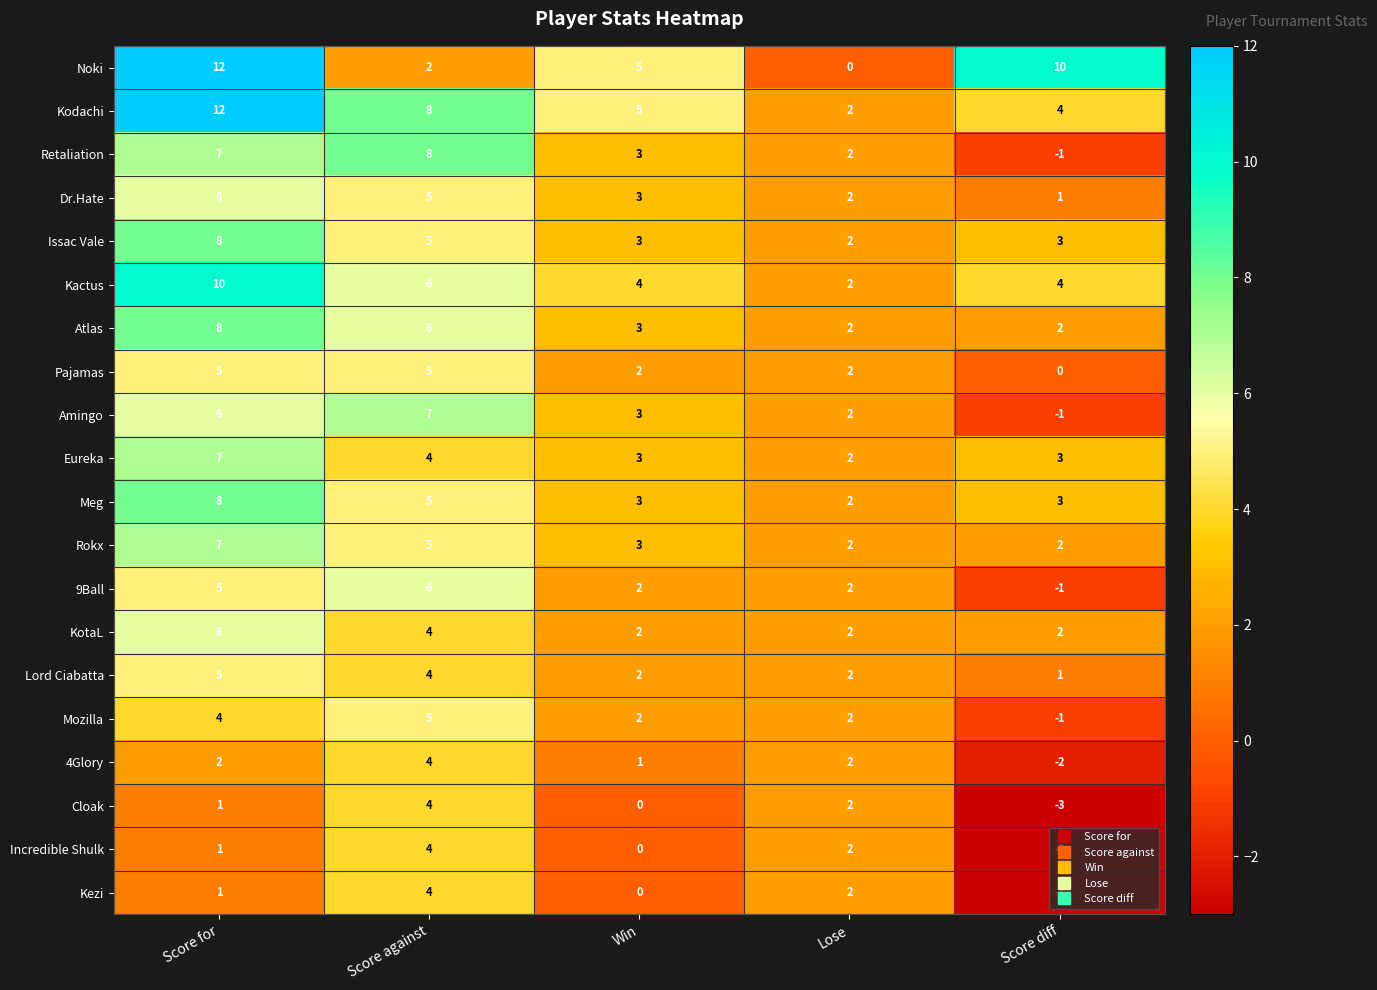

What is the approximate value of Amingo at Score against?

7